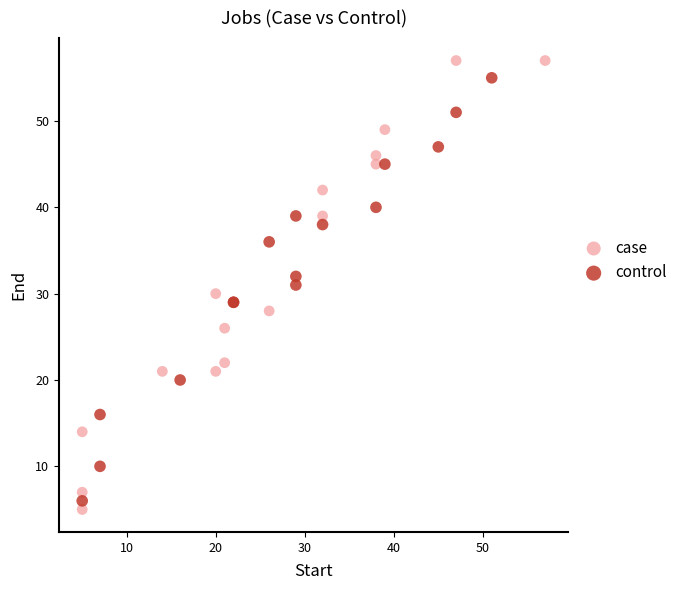

Which series has the widest spread of Y values?

case